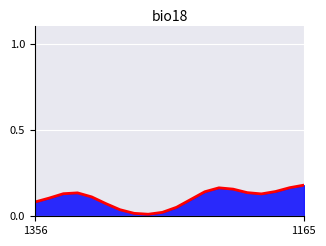

At which category does the data reach its first local valley?

8